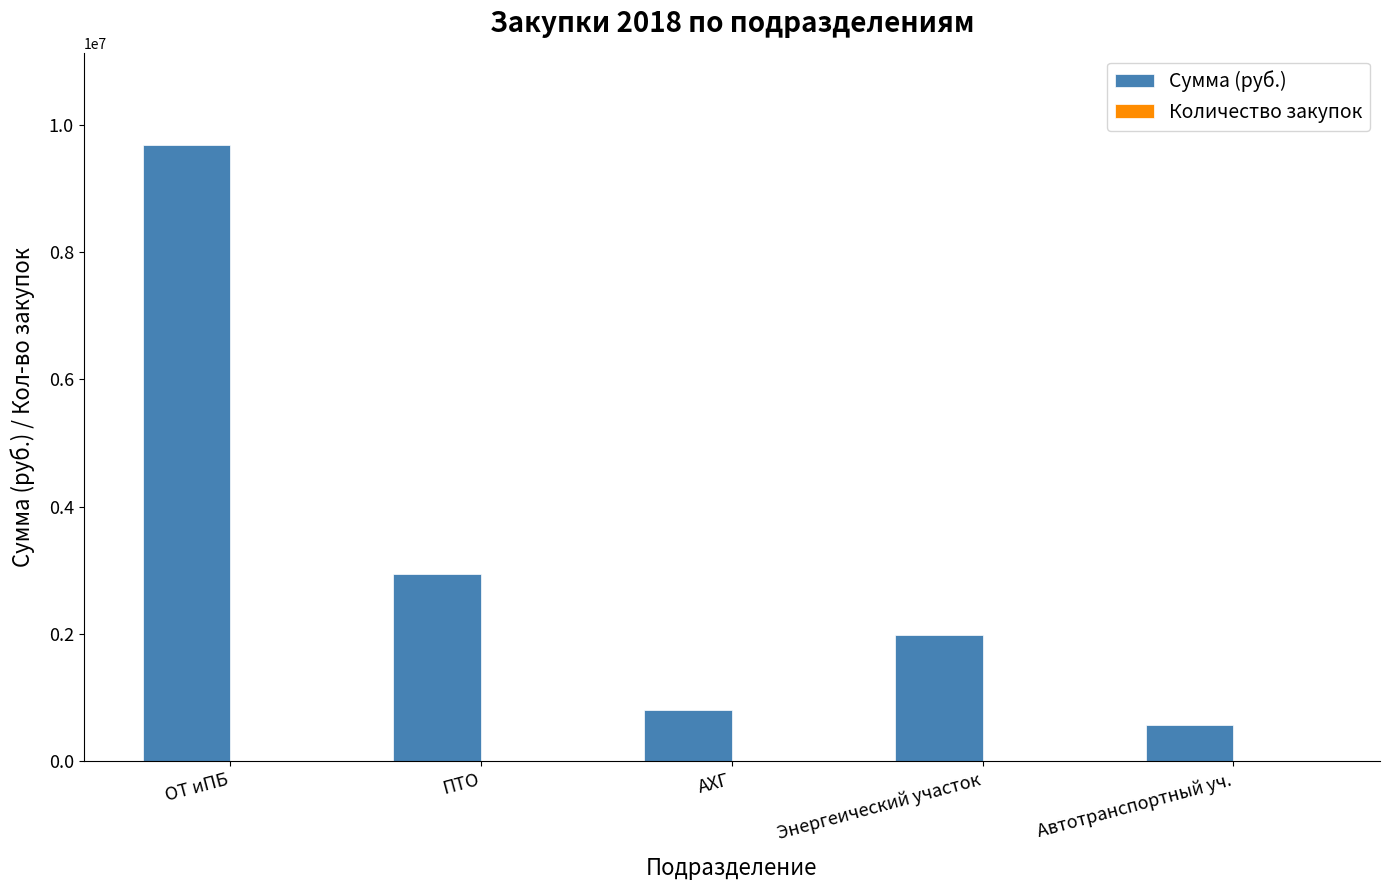

Where is Сумма (руб.) nearest to the value 5128081?

ПТО